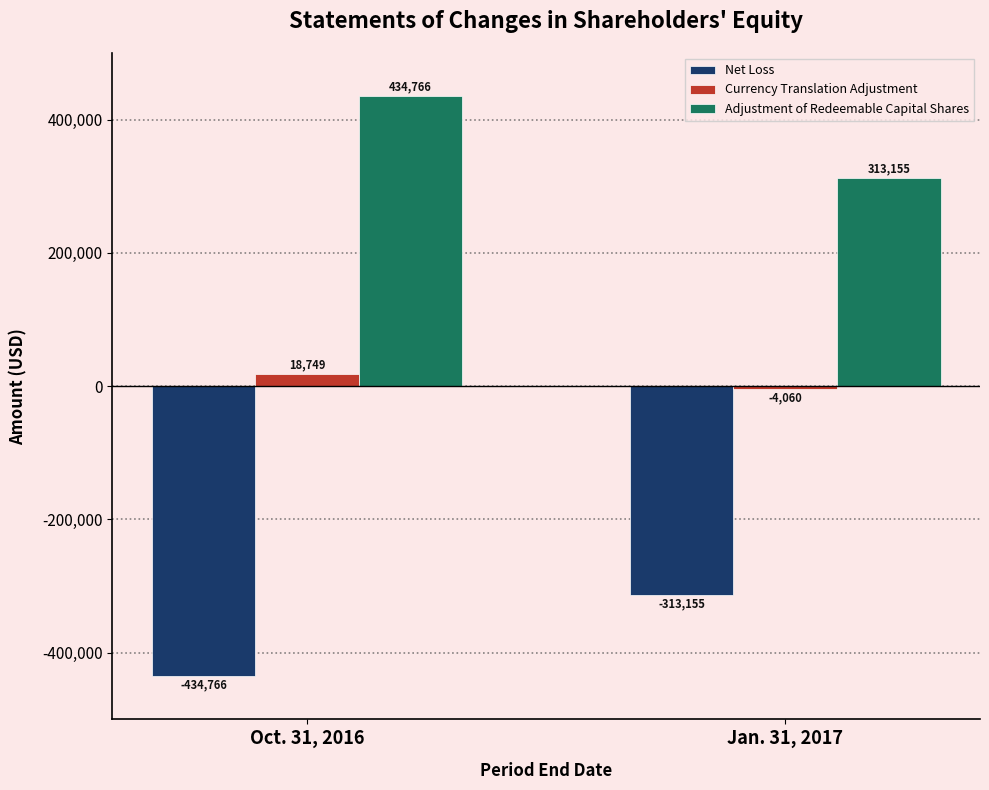

Where is Net Loss nearest to the value -373960?

Jan. 31, 2017